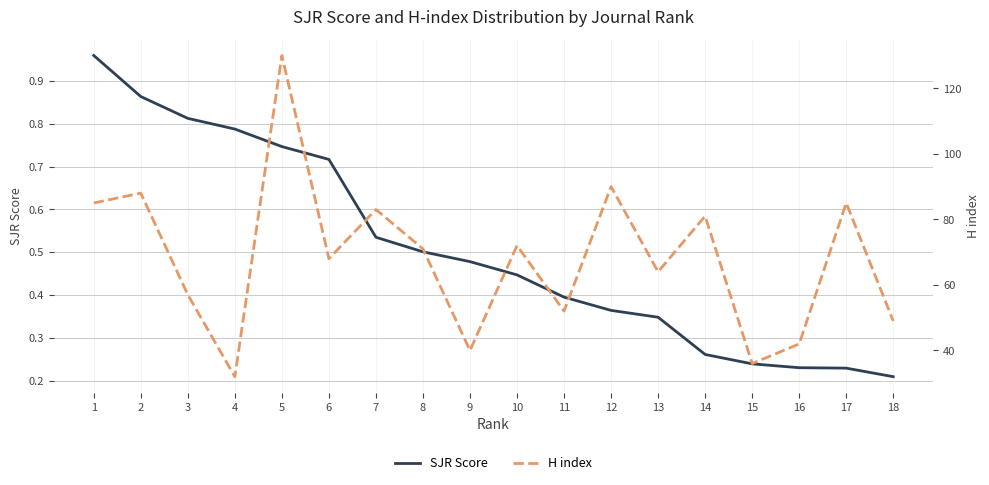

In H index, how many points are higher than both neighbors (excluding endpoints)?

7